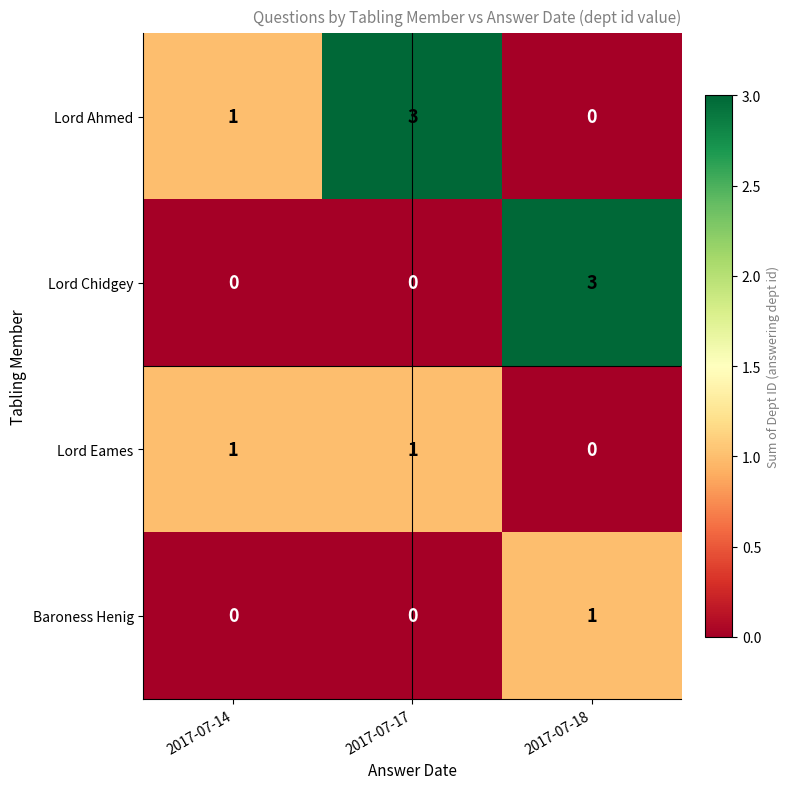

How many distinct data groups are displayed?

4